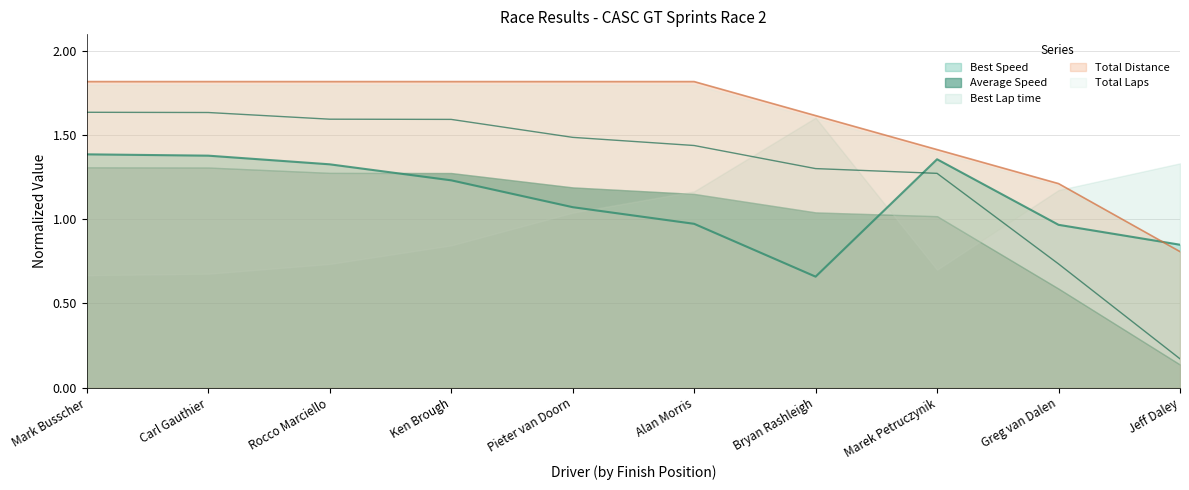

Between Greg van Dalen and Bryan Rashleigh, which is larger?

Bryan Rashleigh